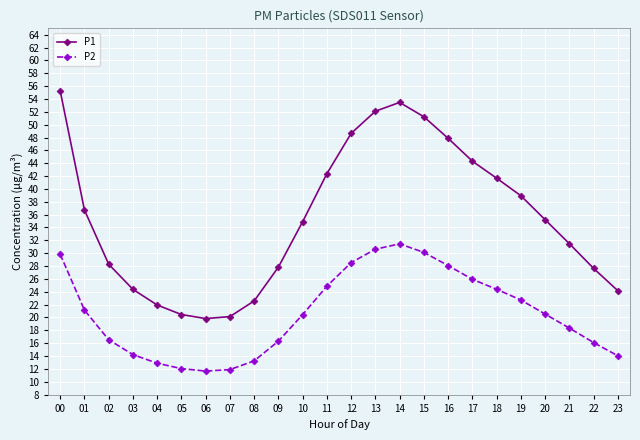

True or false: P1 has a value of 89.6 at 00.

False